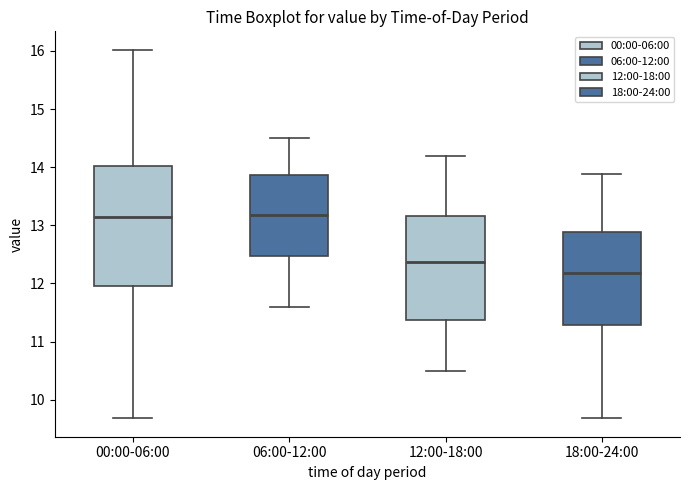

Reading left to right, read every box against the y-axis: the position of its median line, the range the box covers, and the ends of its whiskers. The values are not printed on the chart, so give them approximately, as read against the axis.

00:00-06:00: median 13.2, box 12.0 to 14.0, whiskers 9.7 to 16.0
06:00-12:00: median 13.2, box 12.5 to 13.9, whiskers 11.6 to 14.5
12:00-18:00: median 12.4, box 11.4 to 13.2, whiskers 10.5 to 14.2
18:00-24:00: median 12.2, box 11.3 to 12.9, whiskers 9.7 to 13.9